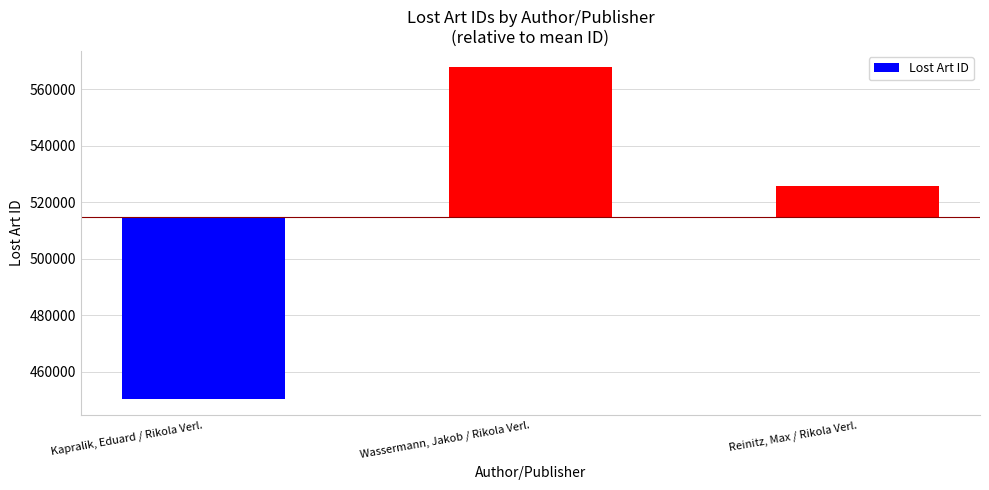

How many values are below zero?

1